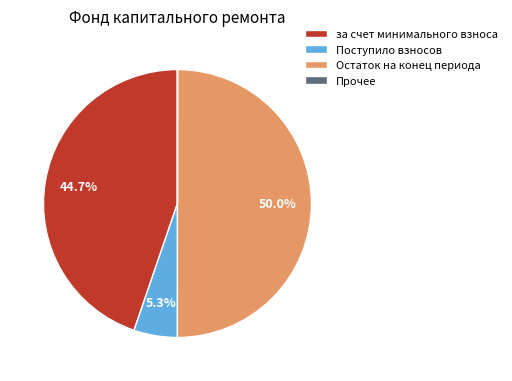

Do за счет минимального взноса and Остаток на конец периода together represent more than half of the pie?

Yes